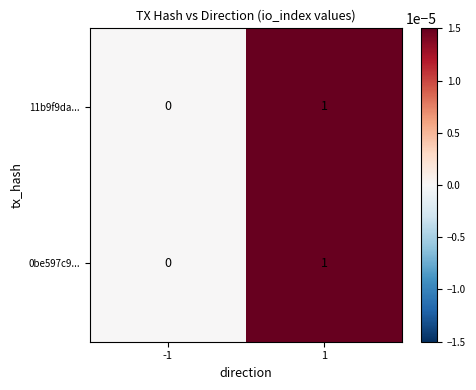

At which category does the chart reach its minimum across all series?

-1